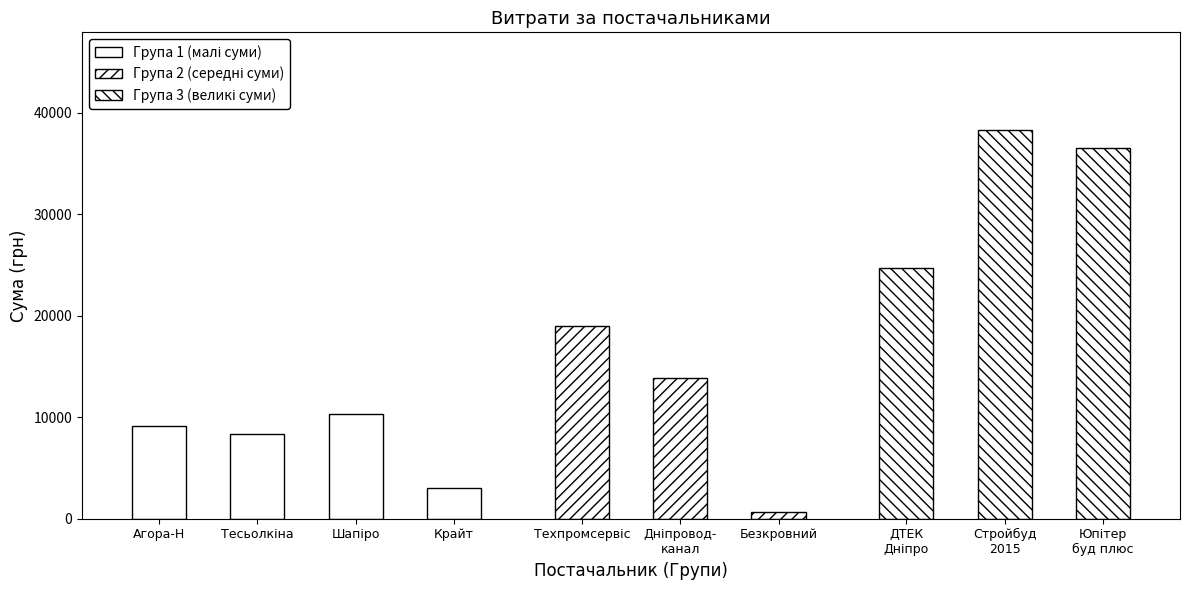

What is the label of the 1st bar from the right?

ПП "Юпітер буд плюс"